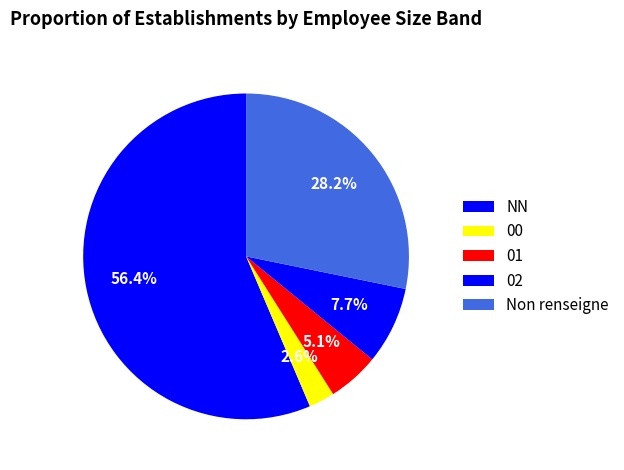

The 00 slice represents 3% of the pie. True or false?

True